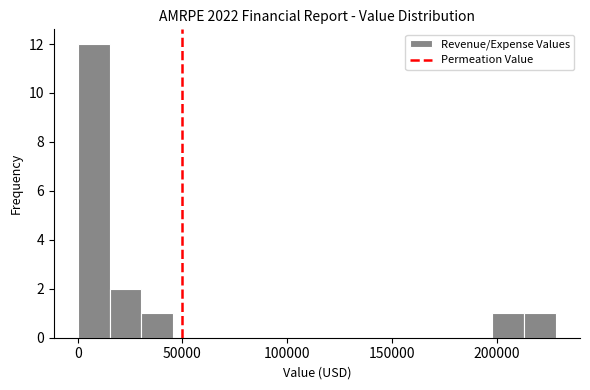

Around what value on the x-axis is the tallest bar? Give the approximate position of its centre, as read against the axis.

10000